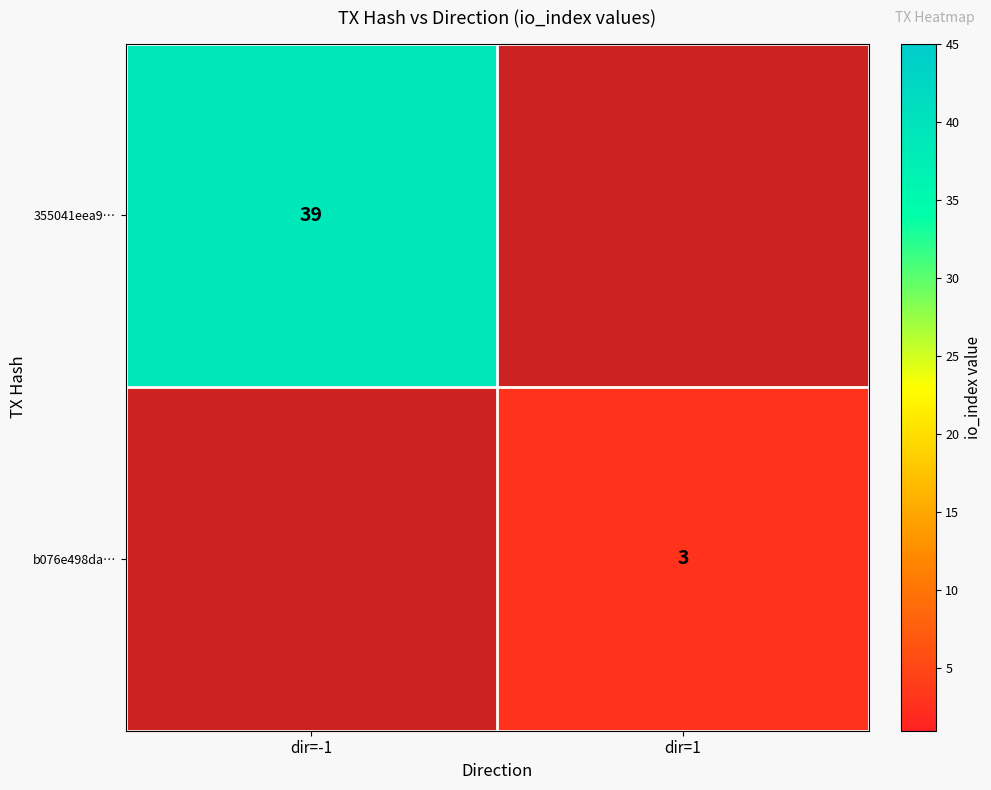

Is the value of b076e498da… at dir=1 greater than the value of 355041eea9… at dir=-1?

No